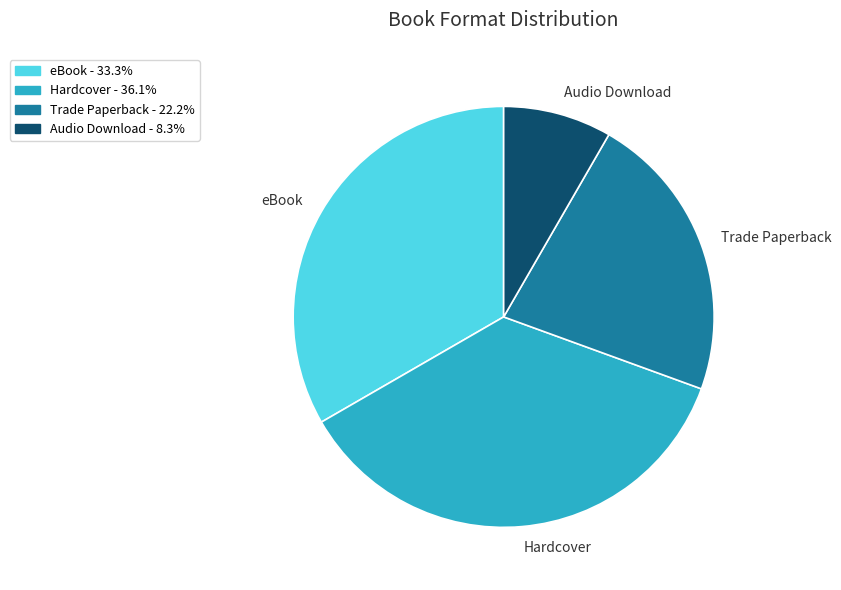

True or false: Hardcover accounts for 36% of the total.

True